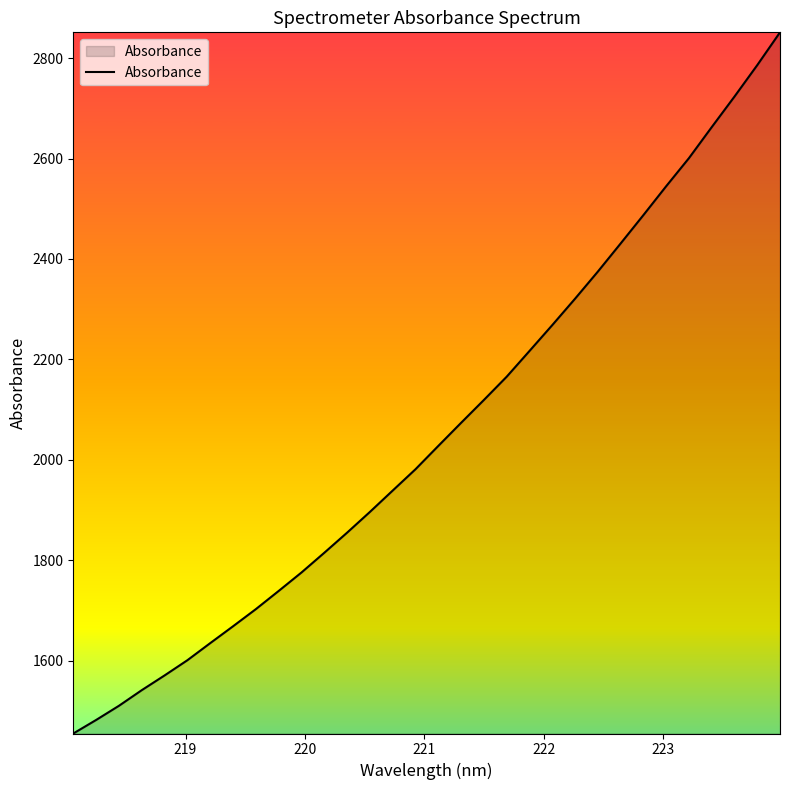

What is the maximum value shown in the chart?

2851.3